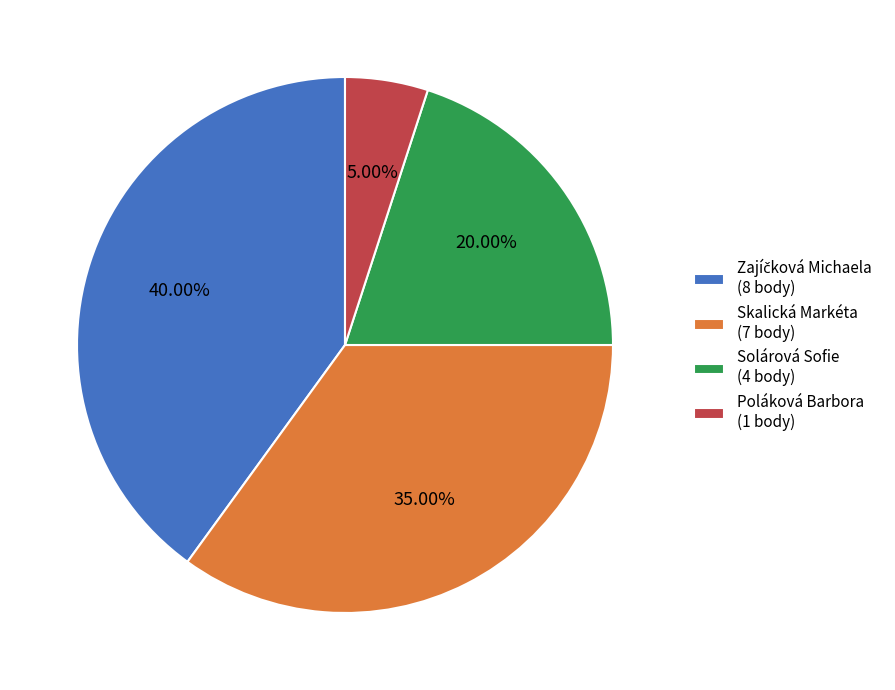

To the nearest percent, what is the difference between the Skalická Markéta and Solárová Sofie slice percentages?

15%